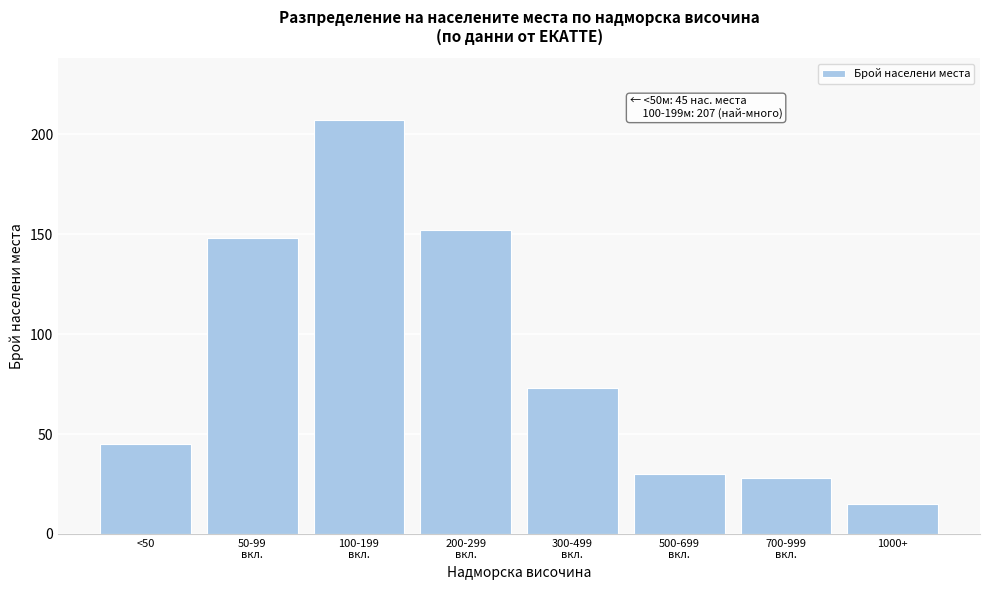

Reading left to right, extract all data points from this chart.

45	148	207	152	73	30	28	15